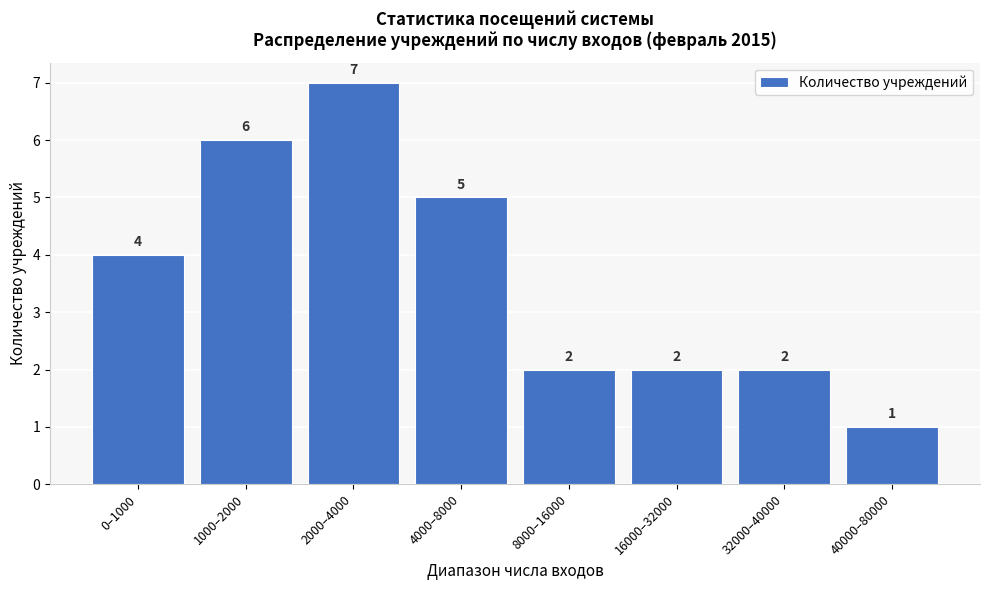

Reading left to right, list all the values displayed in this chart.

0–1000=4	1000–2000=6	2000–4000=7	4000–8000=5	8000–16000=2	16000–32000=2	32000–40000=2	40000–80000=1